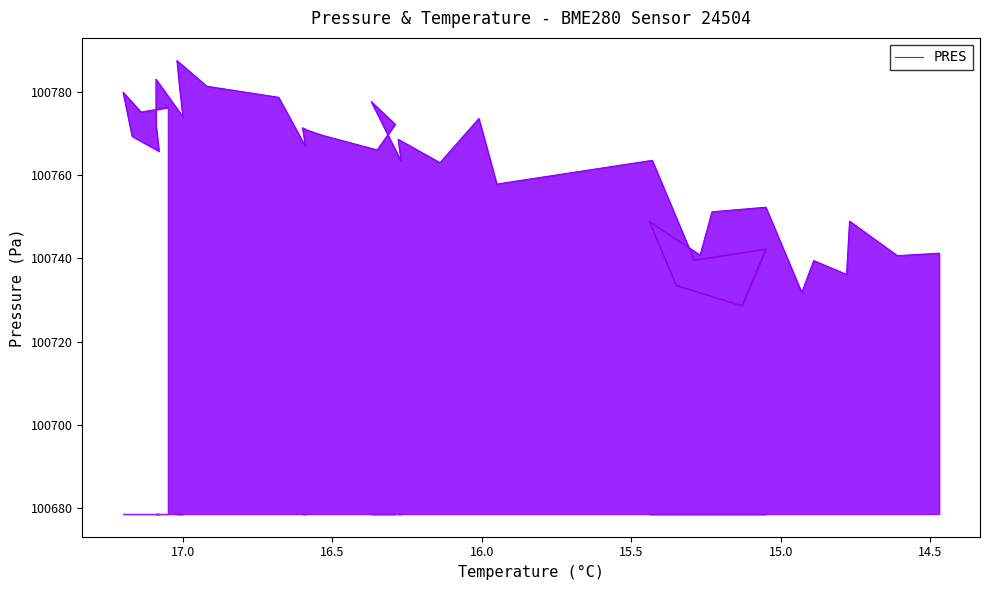

Reading left to right, transcribe all the data shown in this chart.

100776.2	100775.1	100779.8	100769.3	100765.7	100772.0	100783.0	100773.9	100780.2	100787.4	100781.3	100778.6	100766.8	100771.3	100770.6	100769.4	100766.0	100772.2	100777.6	100763.3	100768.6	100762.9	100773.5	100757.8	100763.5	100751.5	100739.6	100742.2	100728.6	100733.5	100748.8	100740.8	100751.2	100752.2	100731.8	100739.4	100736.1	100748.9	100740.6	100741.2